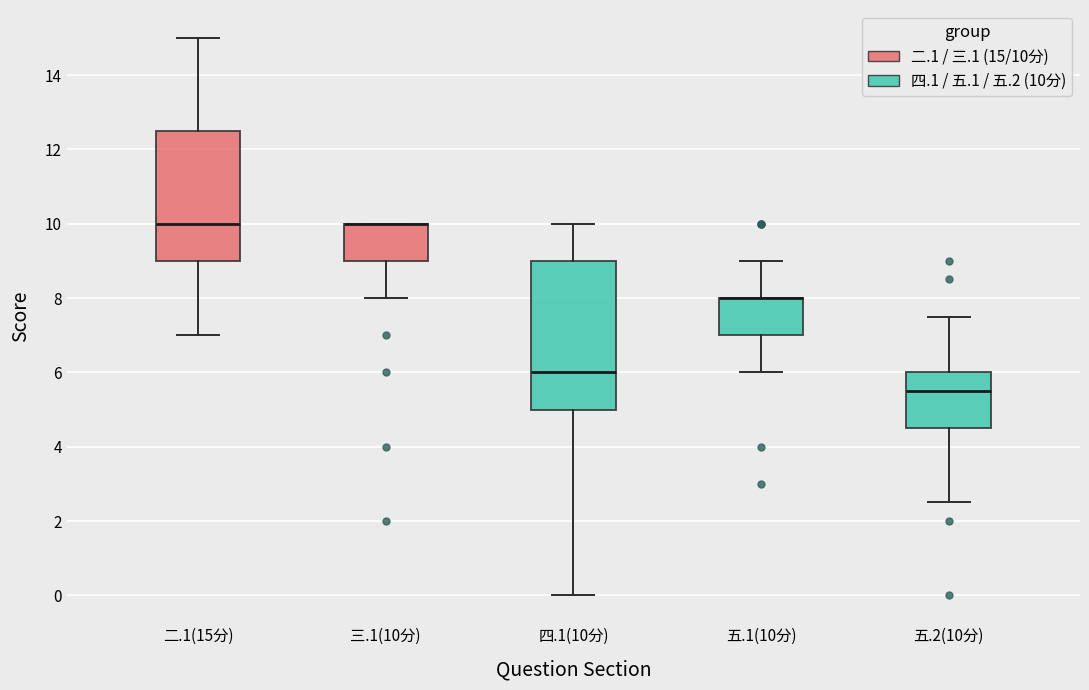

Comparing the boxes themselves (not the whiskers), which one is the tallest?

四.1(10分)